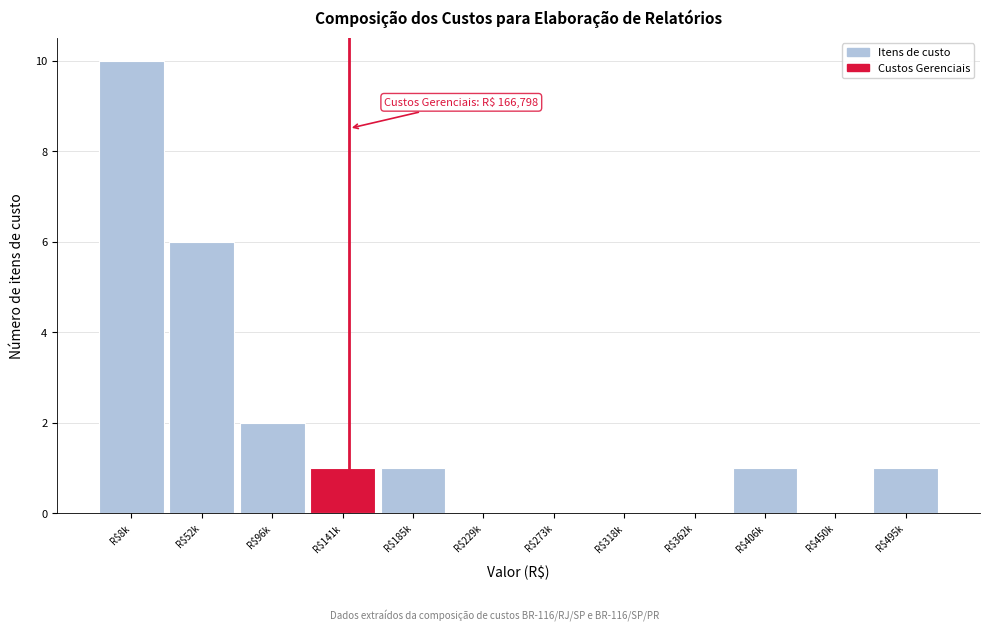

The chart shows a value of 1 at R$141k. True or false?

True